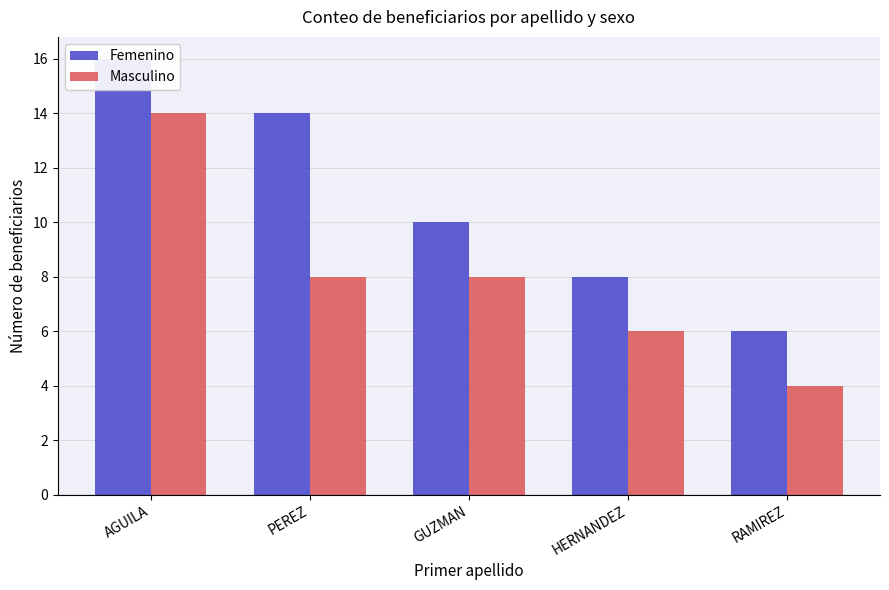

At which category is the sum across all series the highest?

AGUILA